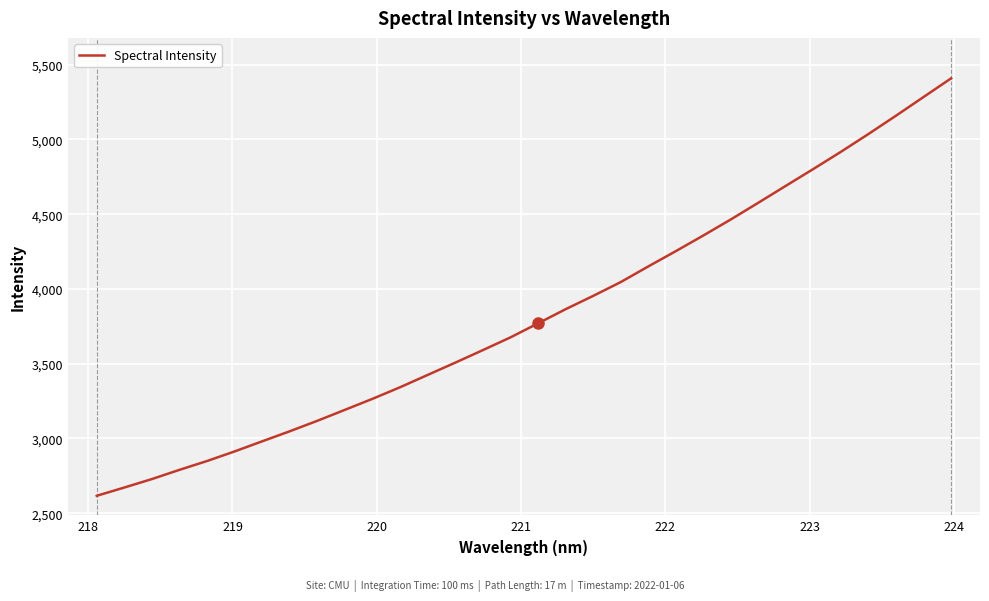

True or false: the data has more than 0 interior local peaks.

False